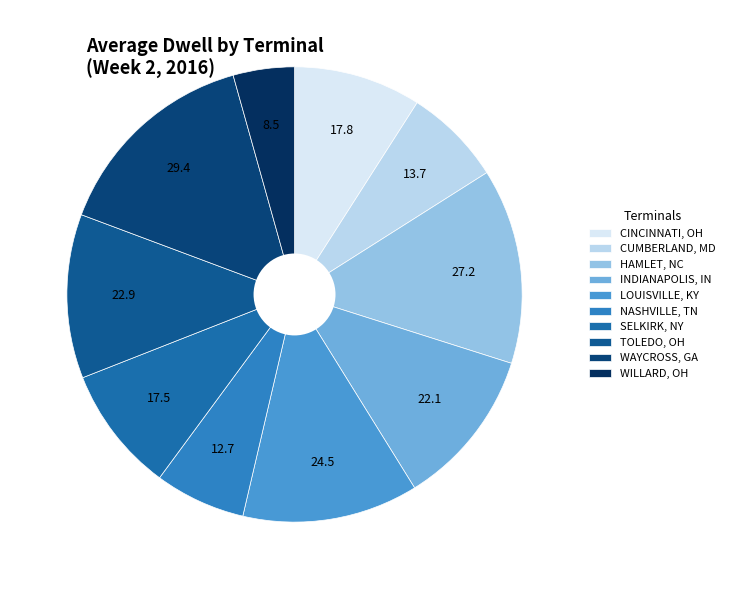

The LOUISVILLE, KY slice represents 7% of the pie. True or false?

False